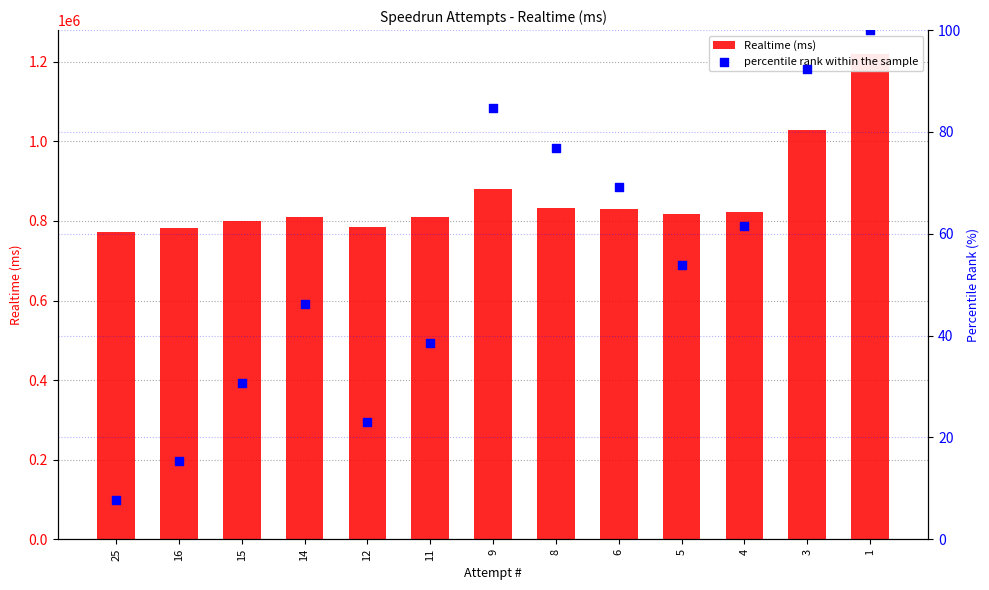

Which series reaches the maximum Y coordinate?

Realtime (ms)